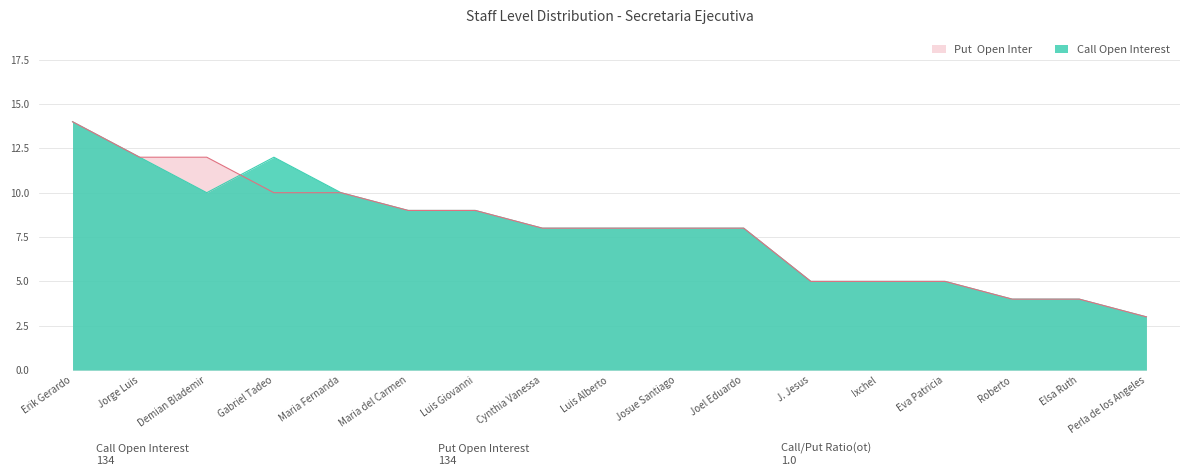

How many lines are shown in the chart?

2